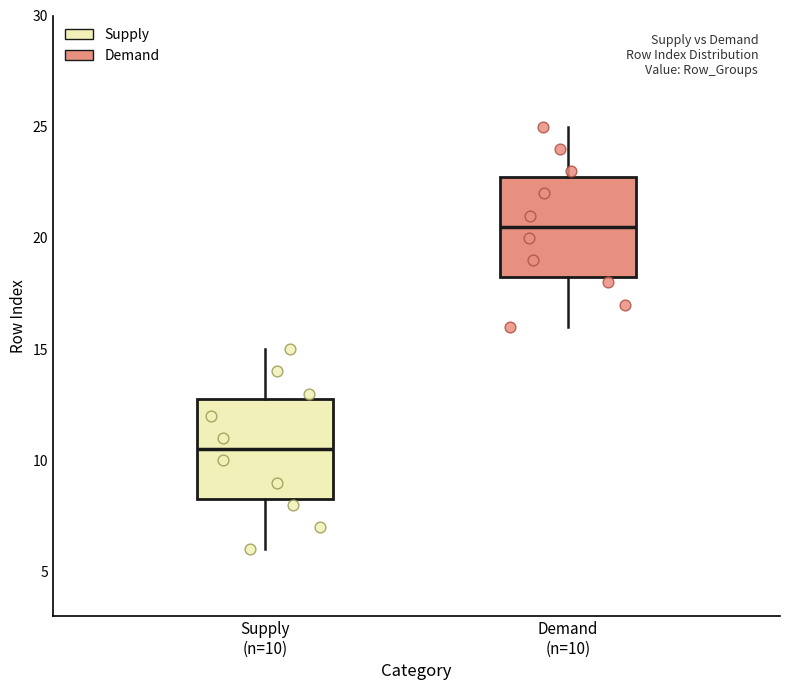

Reading left to right, read every box against the y-axis: the position of its median line, the range the box covers, and the ends of its whiskers. The values are not printed on the chart, so give them approximately, as read against the axis.

Supply (n=10): median 10.5, box 8.5 to 13.0, whiskers 6.0 to 15.0
Demand (n=10): median 20.5, box 18.5 to 23.0, whiskers 16.0 to 25.0